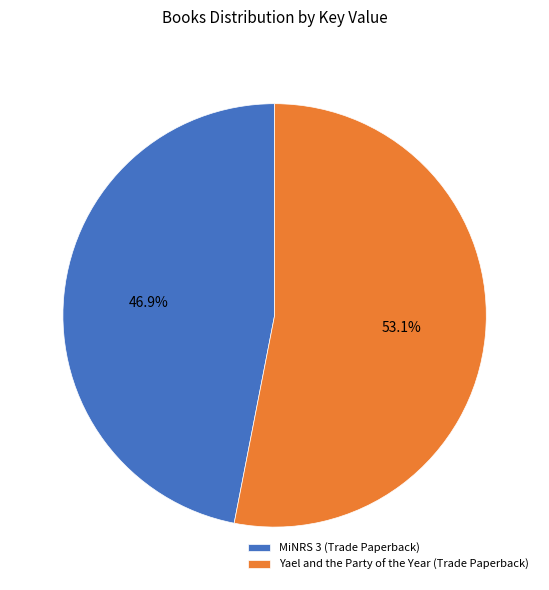

To the nearest percent, what is the difference between the largest and smallest slice percentages?

6%